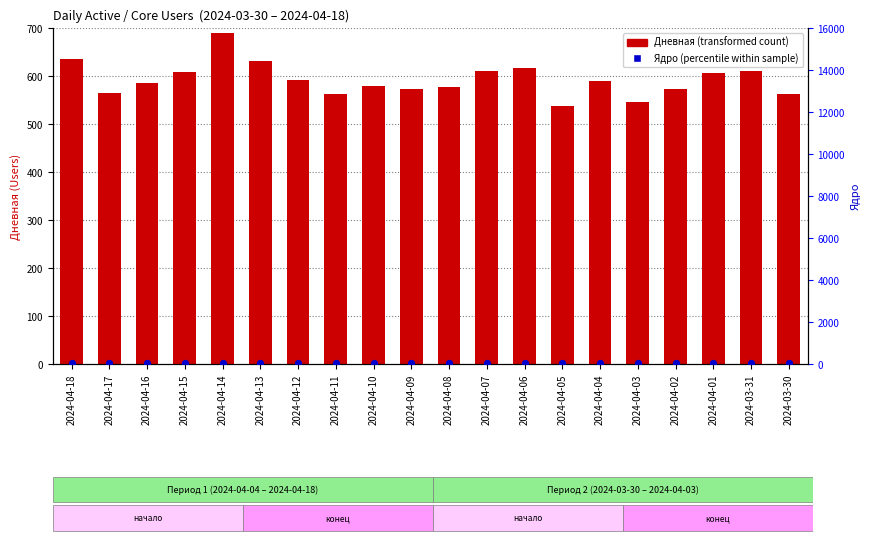

What is the total value across all series at 2024-04-15?

668